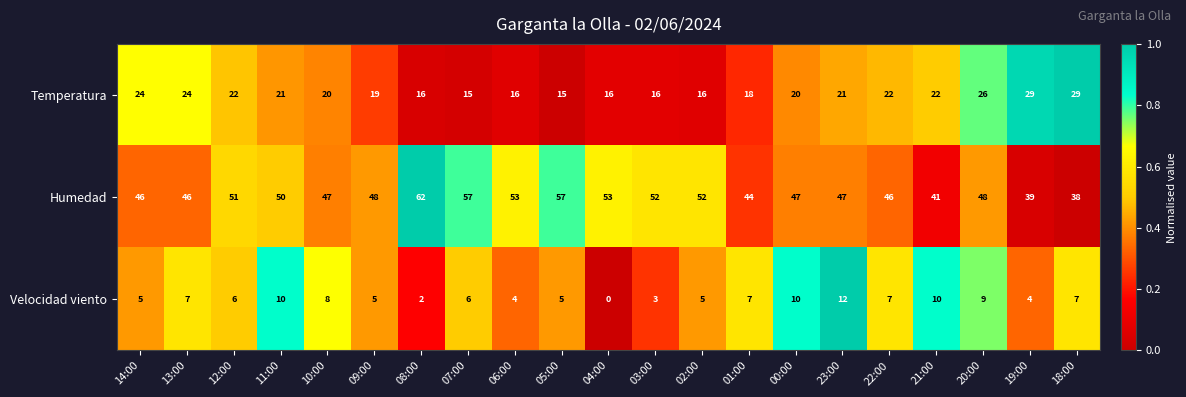

Which category has the lowest value in the Humedad series?

18:00